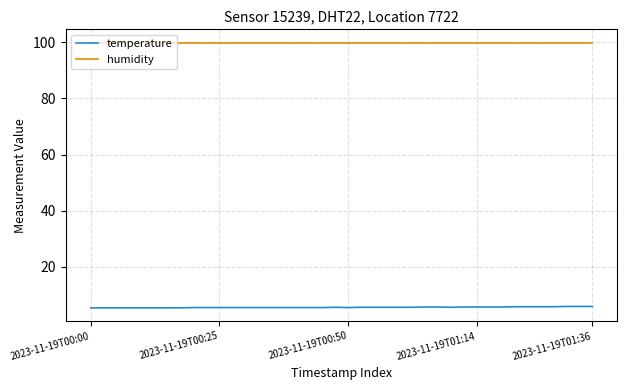

List the series in order of their peak value, highest first.

humidity, temperature